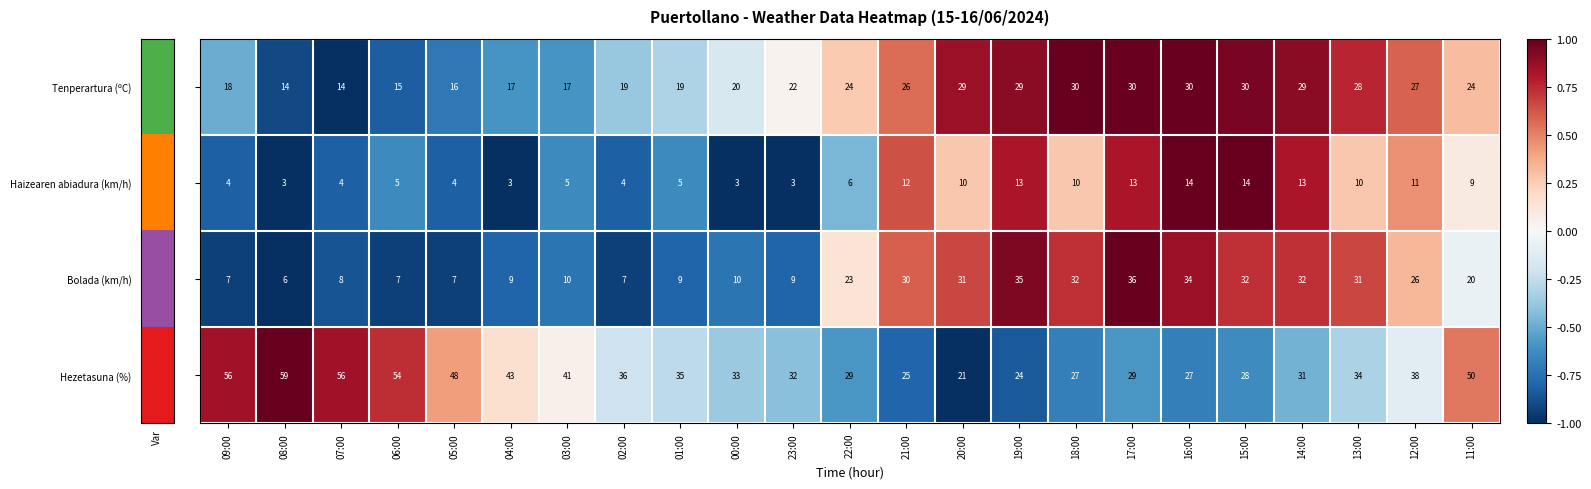

What is the difference between the highest and lowest values at 07:00?

52